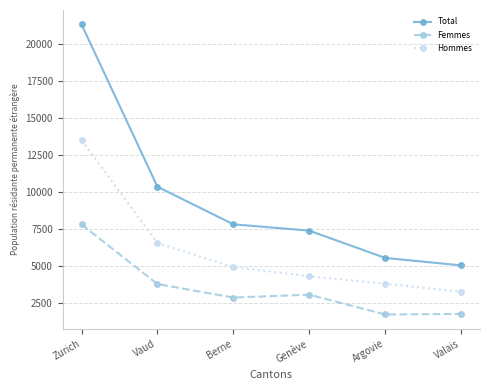

True or false: Total and Femmes intersect in this chart.

False